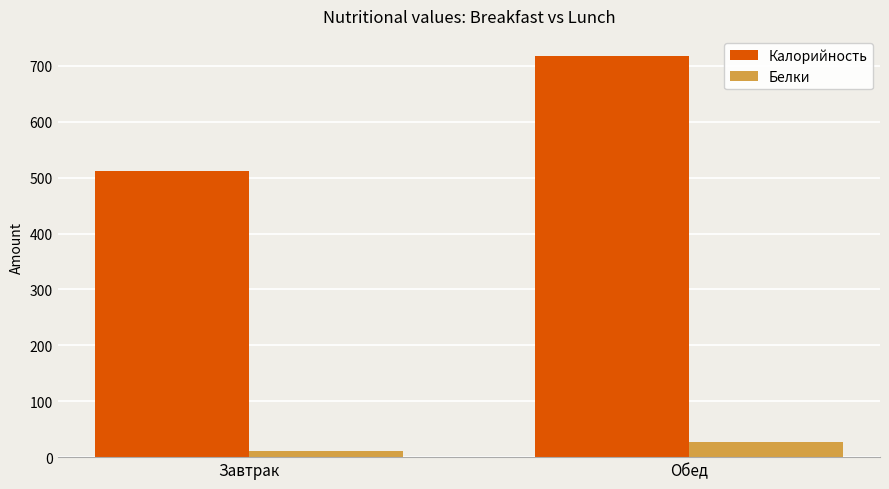

Reading left to right, list all the values displayed in this chart.

Калорийность: Завтрак=511.9	Обед=717.6
Белки: Завтрак=11.8	Обед=26.7